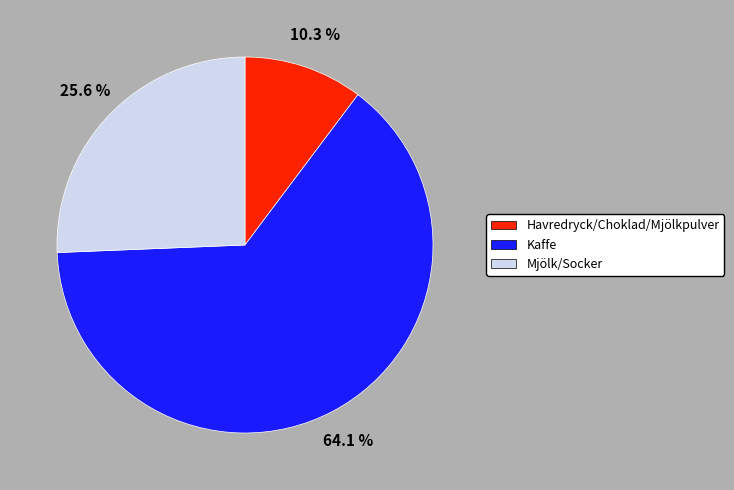

Count the number of slices in the pie.

3